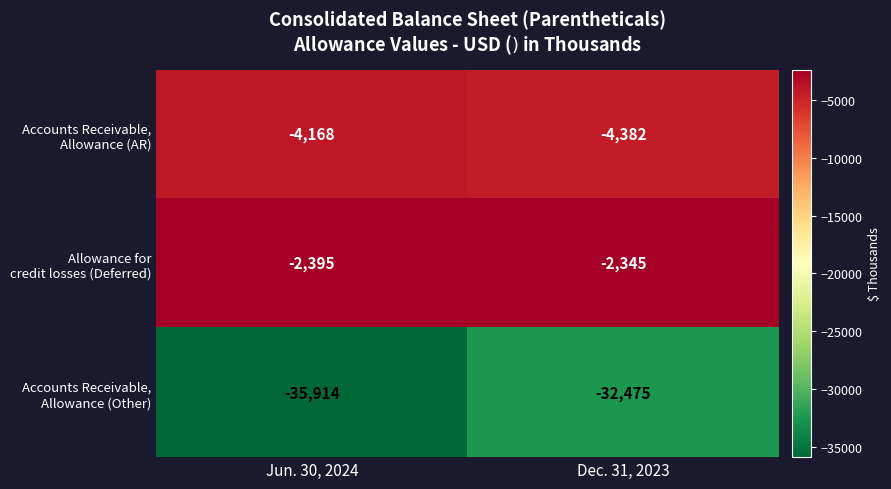

What is the minimum value shown in the chart?

-35914